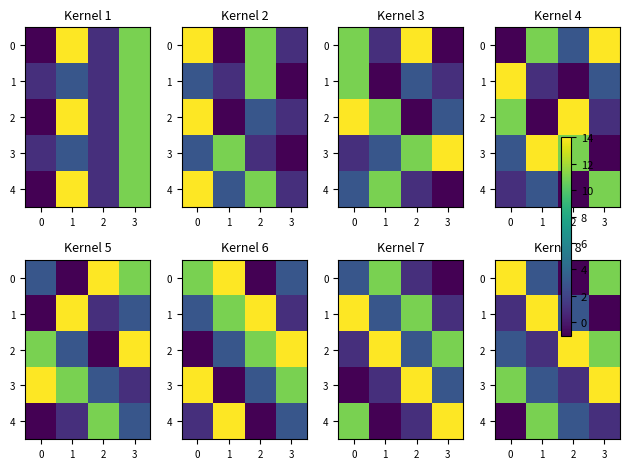

What is the minimum value shown in the chart?

-1